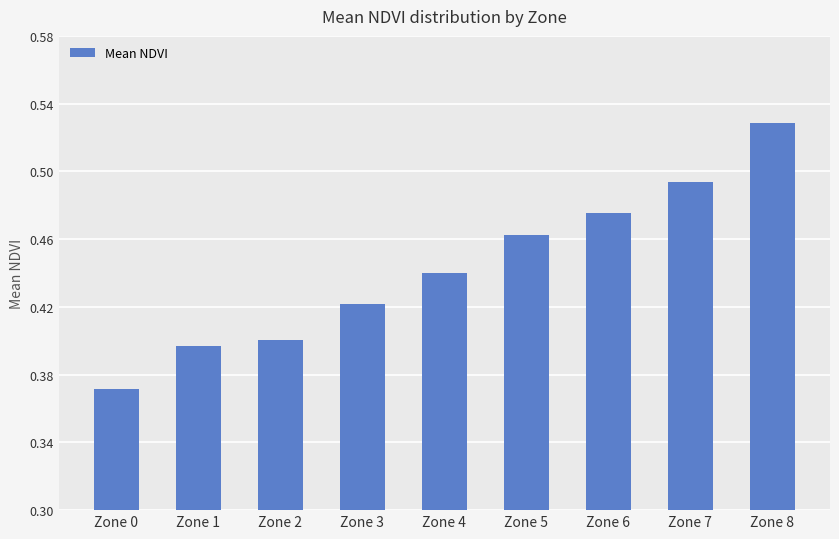

Which label corresponds to the largest value in the chart?

Zone 8